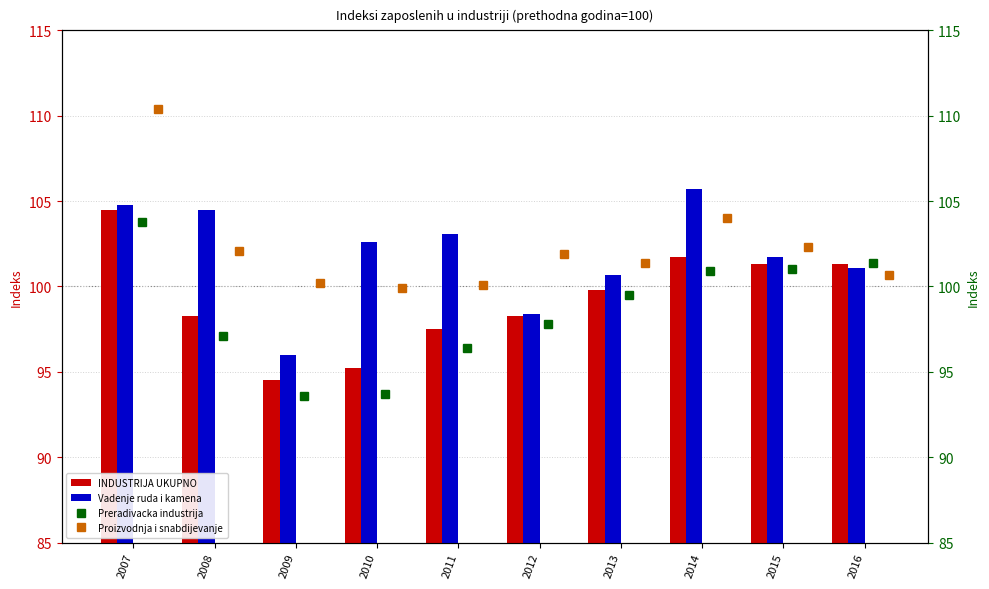

Reading left to right, what are all the values shown in this chart?

INDUSTRIJA UKUPNO: 104.5	98.3	94.5	95.2	97.5	98.3	99.8	101.7	101.3	101.3
Vadenje ruda i kamena: 104.8	104.5	96.0	102.6	103.1	98.4	100.7	105.7	101.7	101.1
Preradivacka industrija: 103.8	97.1	93.6	93.7	96.4	97.8	99.5	100.9	101.0	101.4
Proizvodnja i snabdijevanje: 110.4	102.1	100.2	99.9	100.1	101.9	101.4	104.0	102.3	100.7